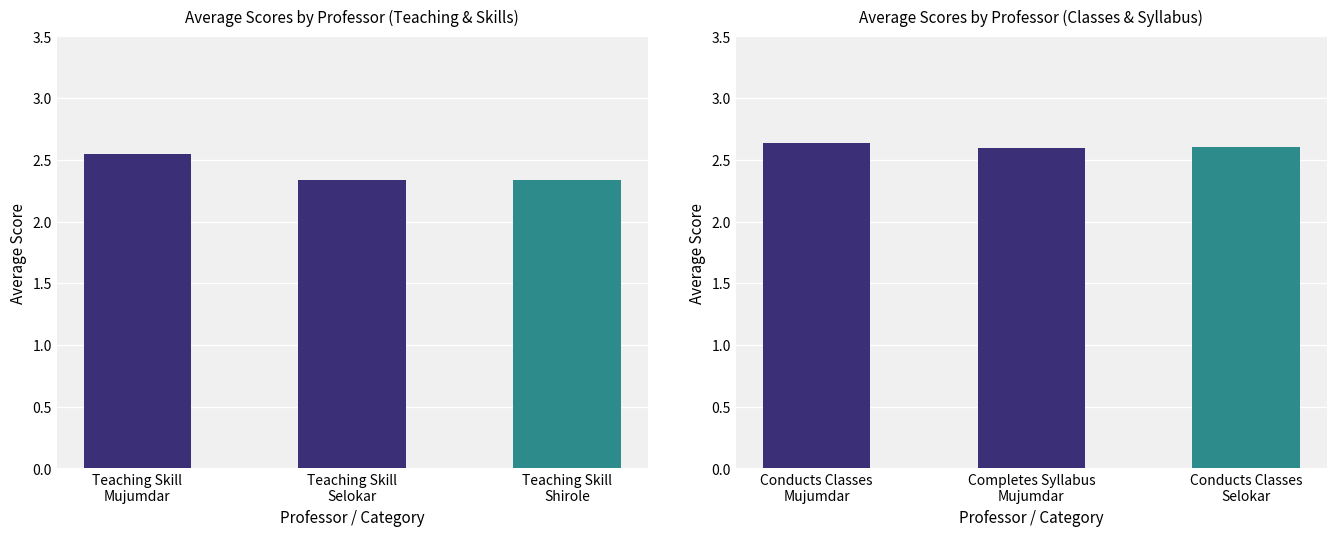

What is the difference between the maximum and minimum values?

0.2